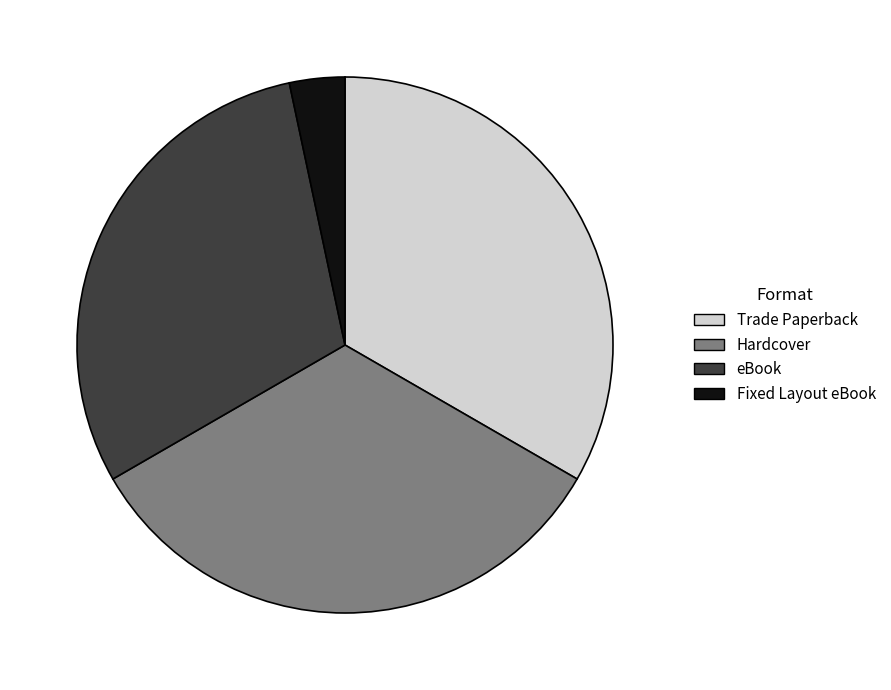

Which category has the smallest portion of the pie?

Fixed Layout eBook